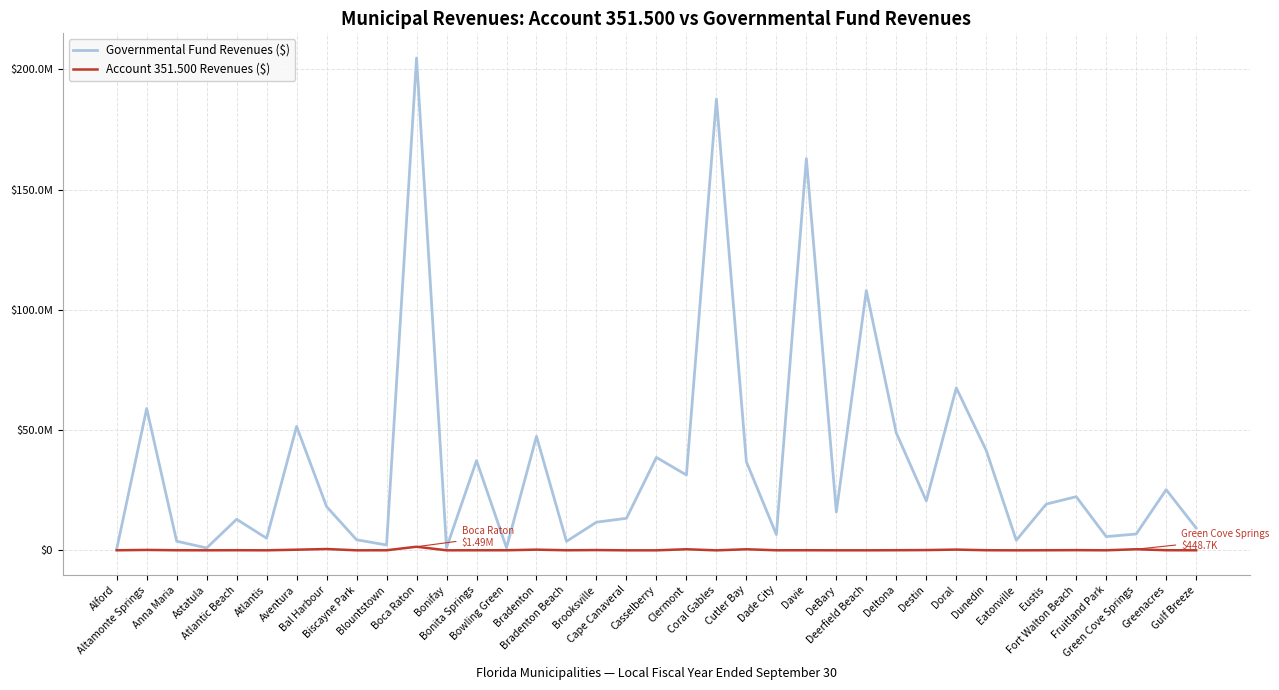

How many interior local valleys does the Governmental Fund Revenues ($) series have?

12